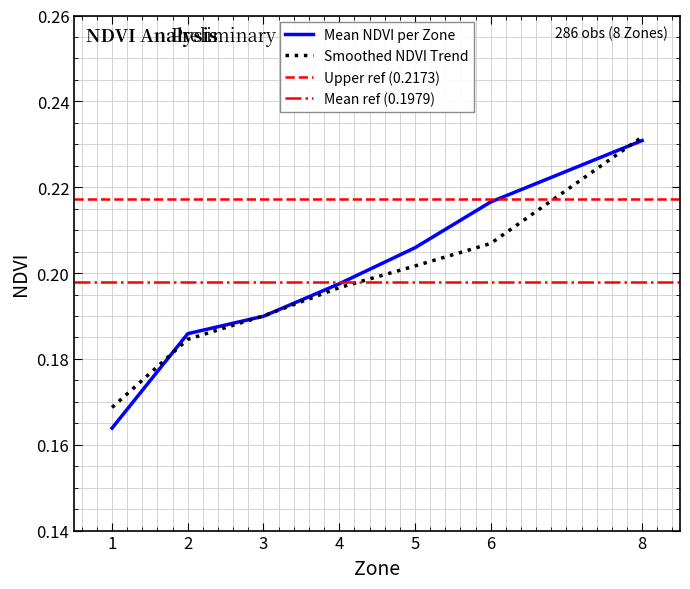

What is the value of the Smoothed NDVI Trend point at the 7th from the left?

0.2